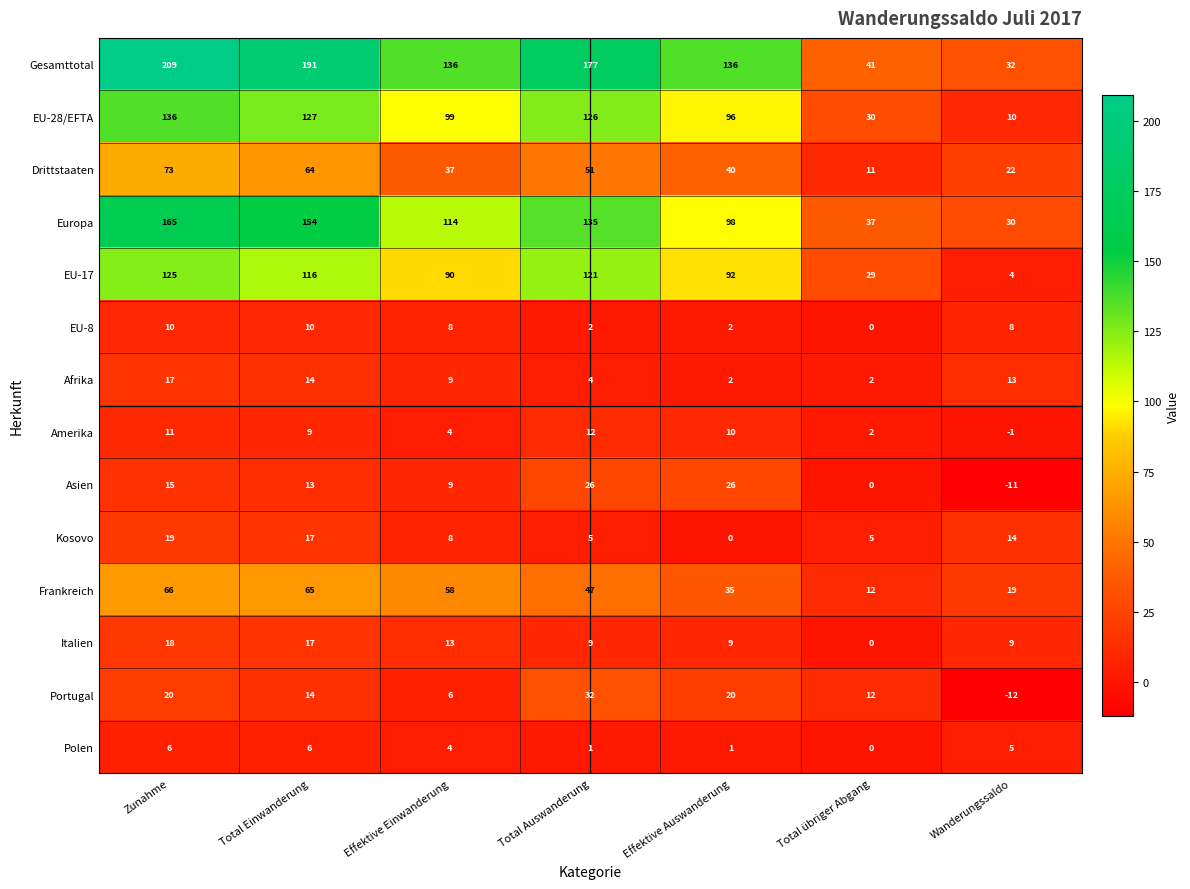

Rank the series by their maximum value, from lowest to highest.

Polen, EU-8, Amerika, Afrika, Italien, Kosovo, Asien, Portugal, Frankreich, Drittstaaten, EU-17, EU-28/EFTA, Europa, Gesamttotal